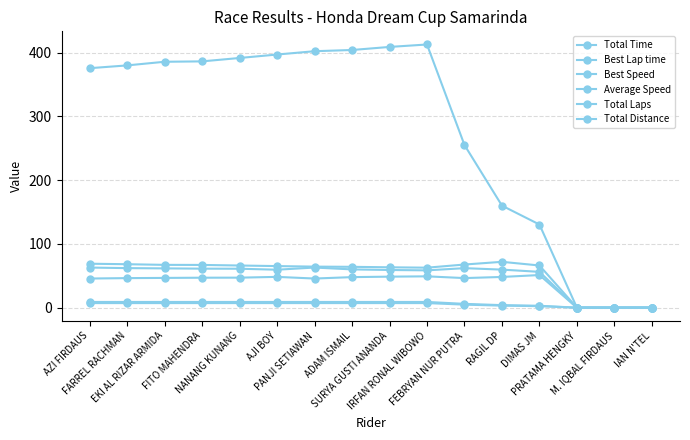

How many lines are shown in the chart?

6